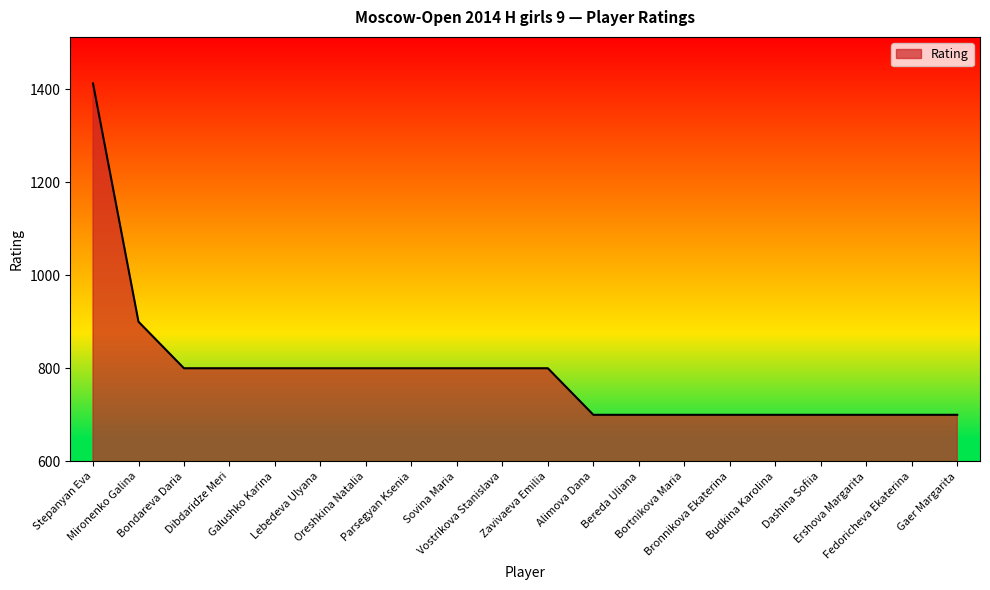

Is it true that the value at Zavivaeva Emilia is 398?

False